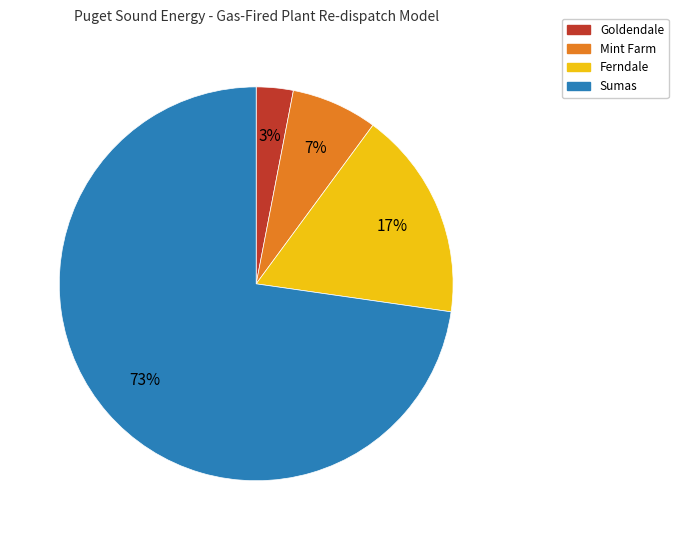

Do Goldendale and Ferndale together represent more than half of the pie?

No